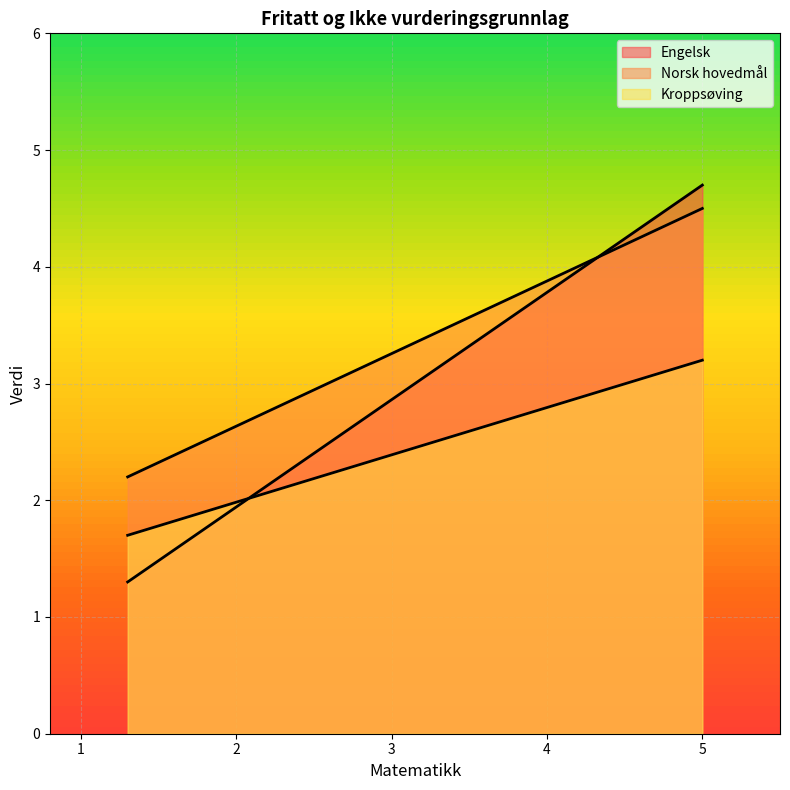

What is the value of the Kroppsøving point at the 2nd from the left?

1.7